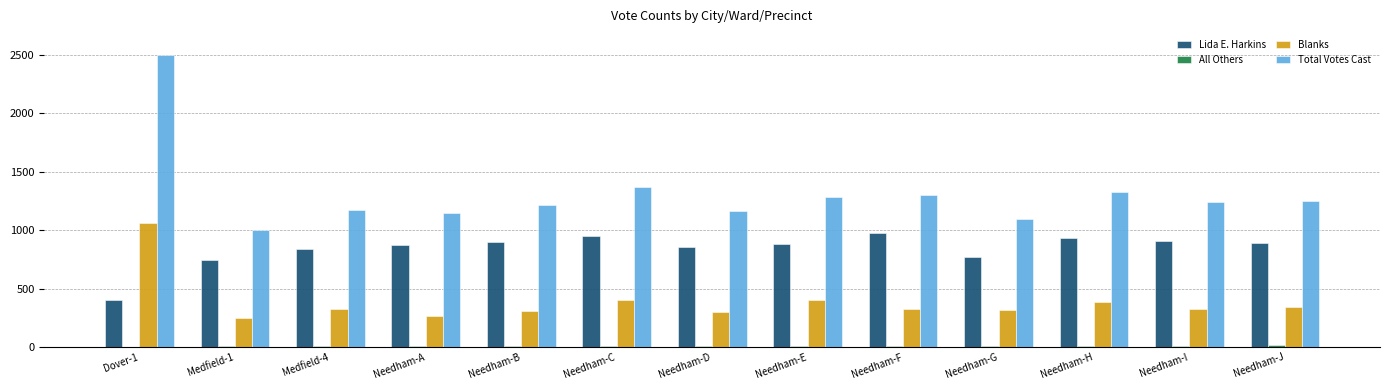

True or false: Blanks has a value of 155 at Needham-I.

False